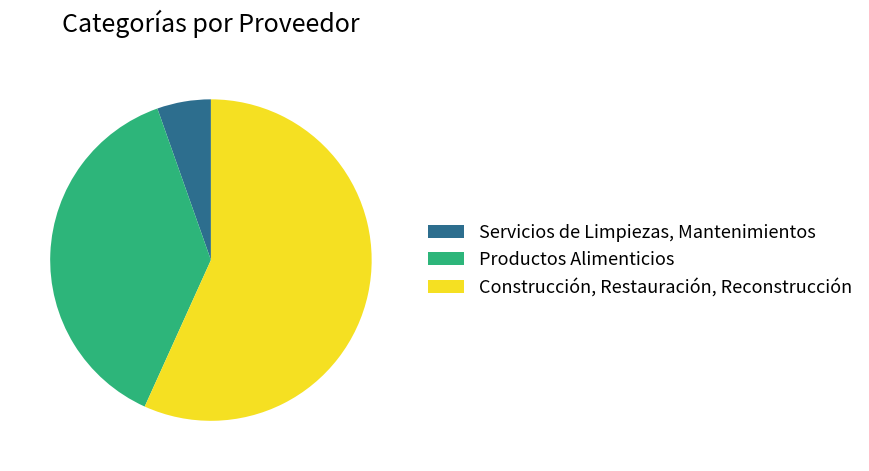

Which slice represents more than half of the pie?

Construcción, Restauración, Reconstrucción